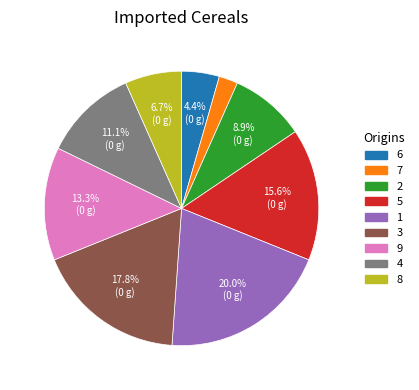

Is 6 the majority of the pie?

No